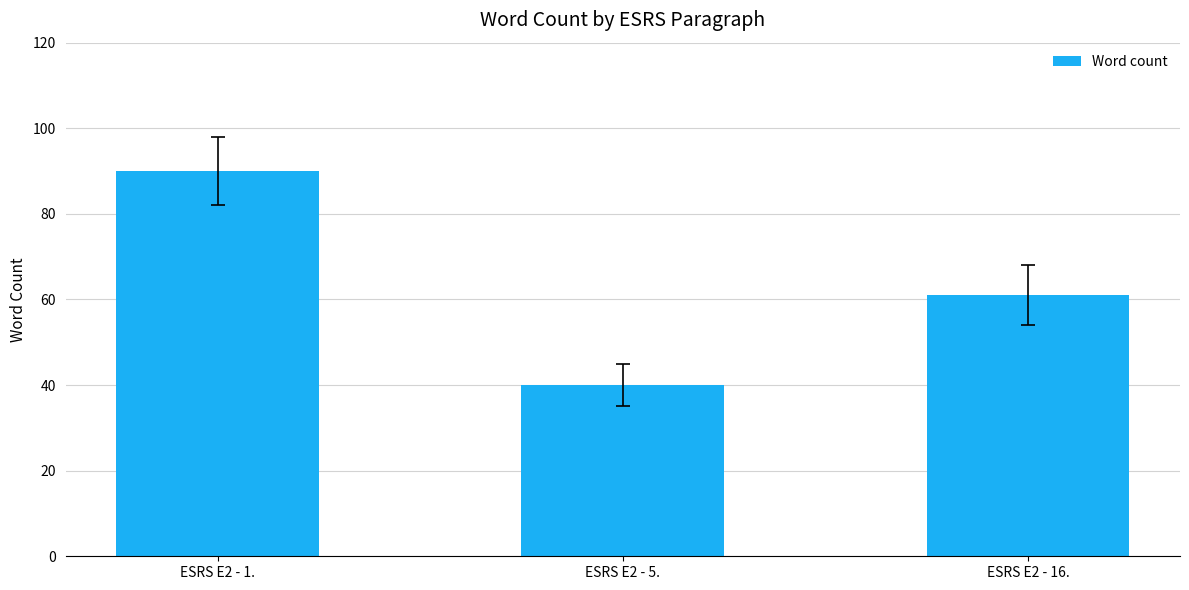

What is the label of the 3rd bar from the left?

ESRS E2 - 16.